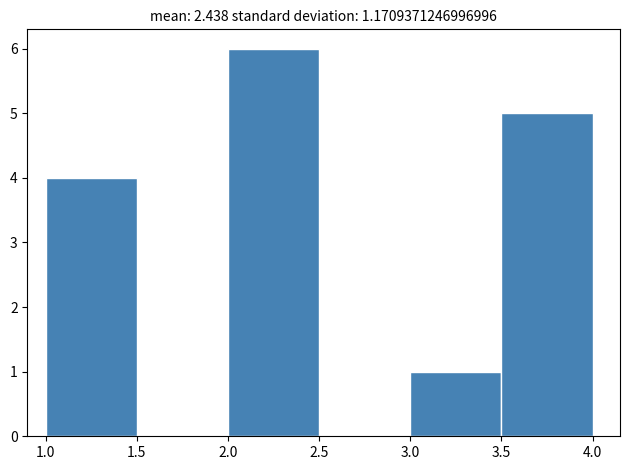

Reading left to right, transcribe this chart: for each bar, give the range it covers on the x-axis and its height. The values are not printed on the chart, so give them approximately, as read against the axis.

1.0 to 1.5: 4
1.5 to 2.0: 0
2.0 to 2.5: 6
2.5 to 3.0: 0
3.0 to 3.5: 1
3.5 to 4.0: 5